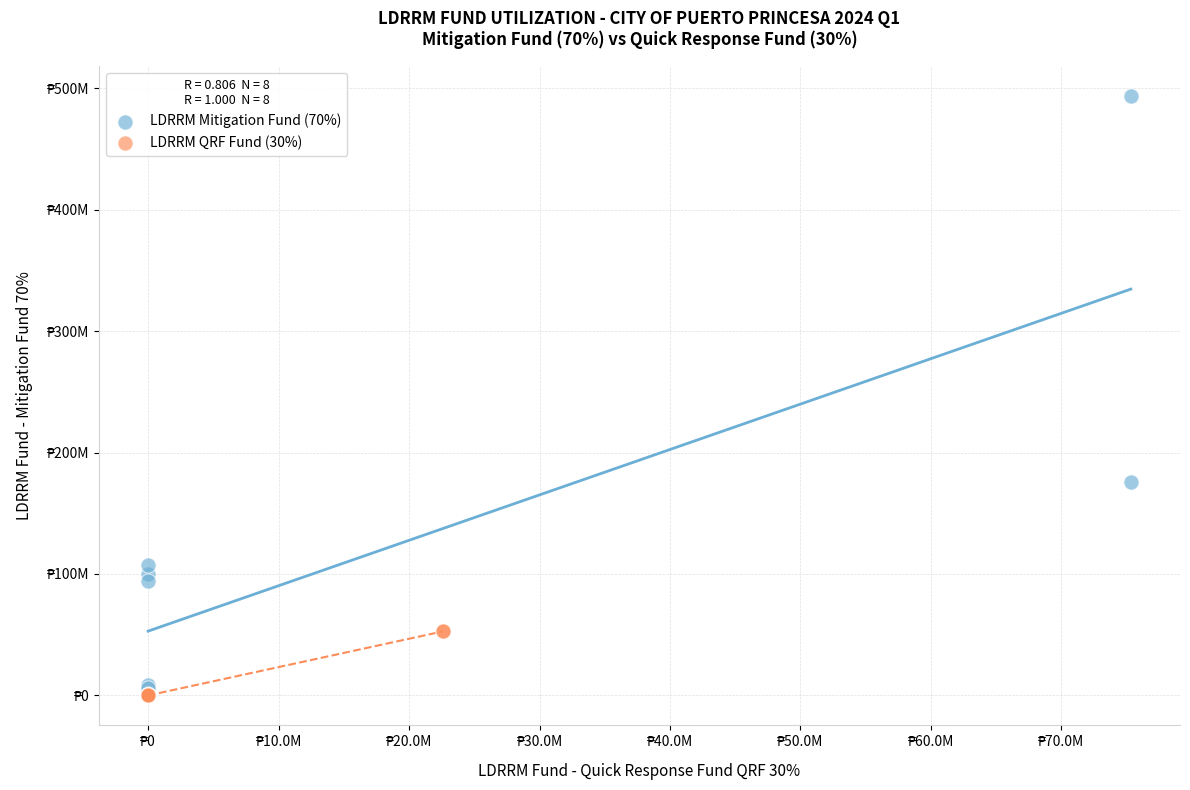

Which series has the widest spread of Y values?

LDRRM Mitigation Fund (70%)